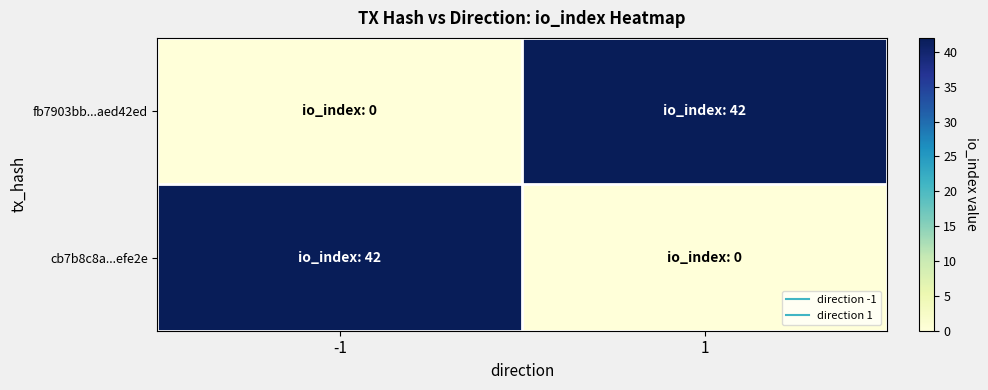

Reading right to left, extract all data points from this chart.

fb7903bb...aed42ed: 1=42	-1=0
cb7b8c8a...efe2e: 1=0	-1=42